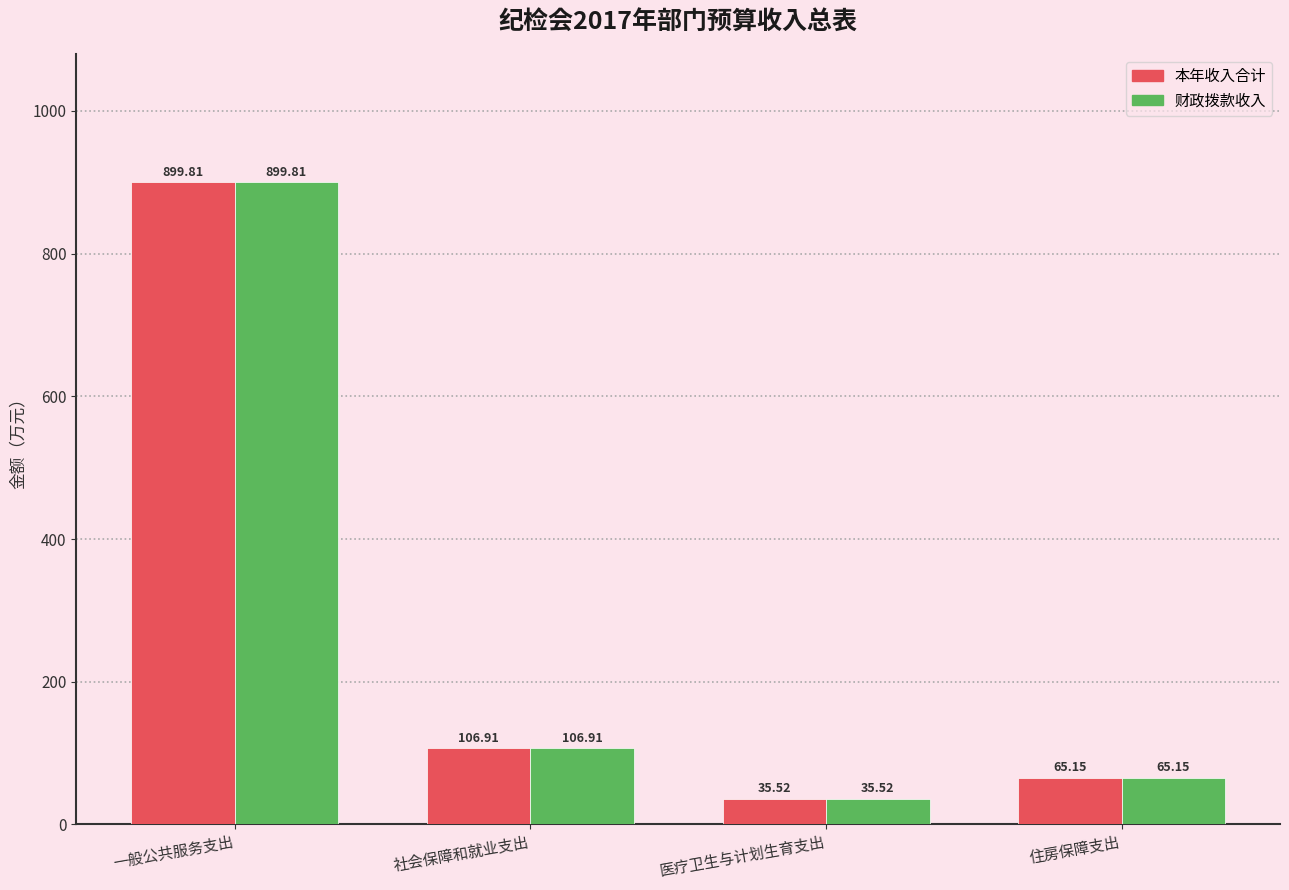

What is the sum of the 财政拨款收入 values at 医疗卫生与计划生育支出 and 住房保障支出?

100.7